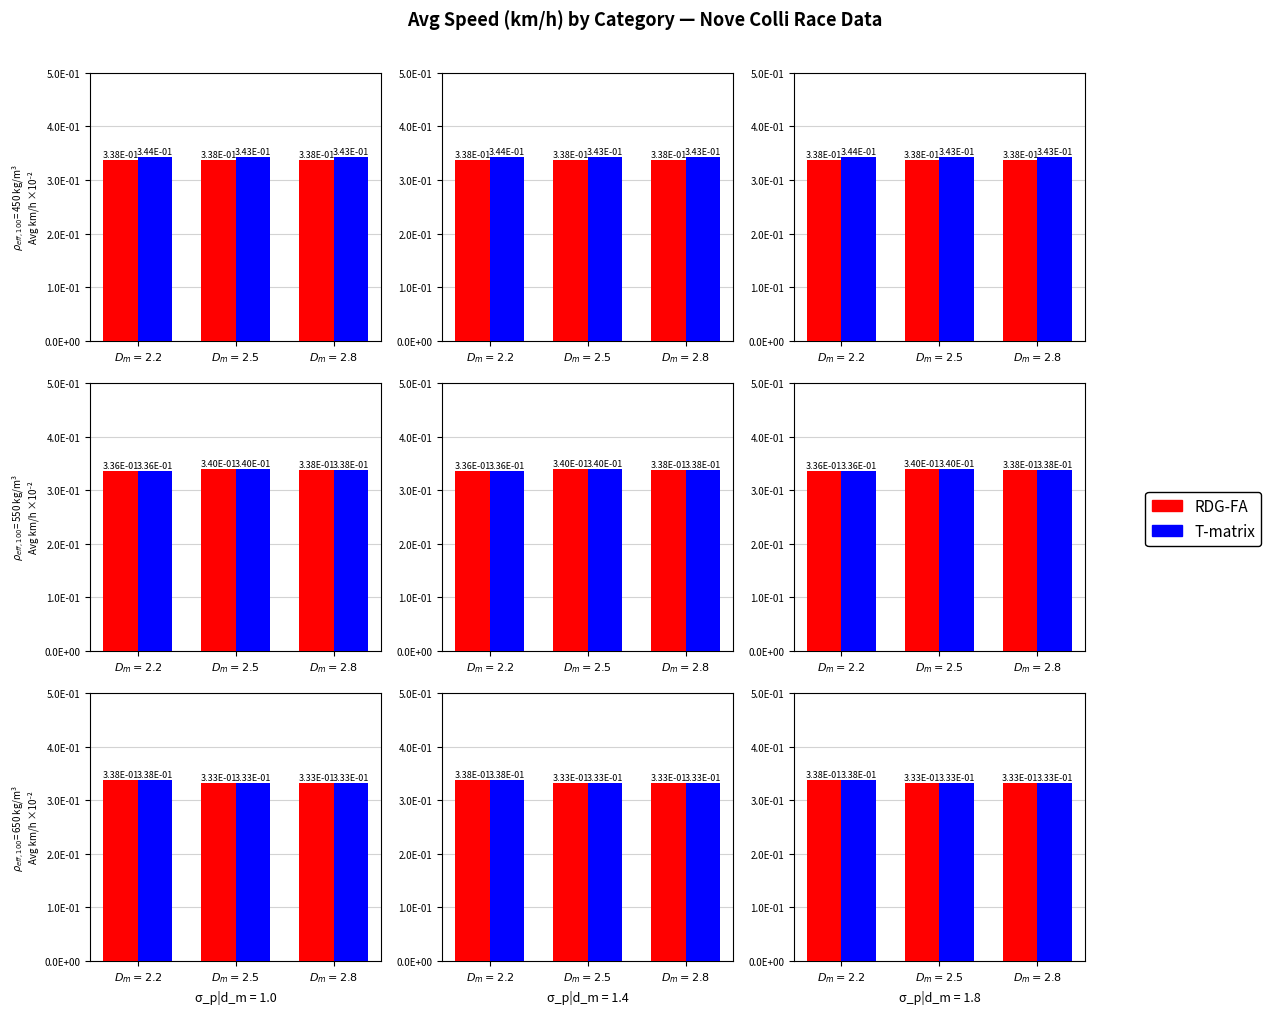

What is the label of the 2nd bar from the right?

$D_m = 2.5$